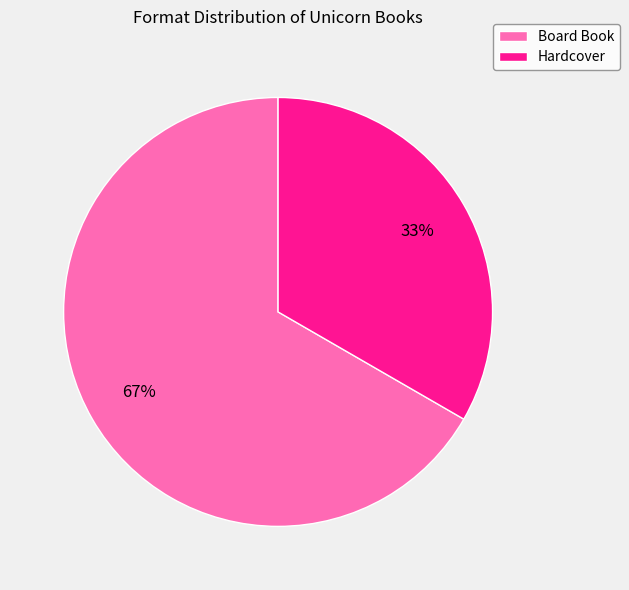

To the nearest percent, what percentage of the pie is Board Book?

67%